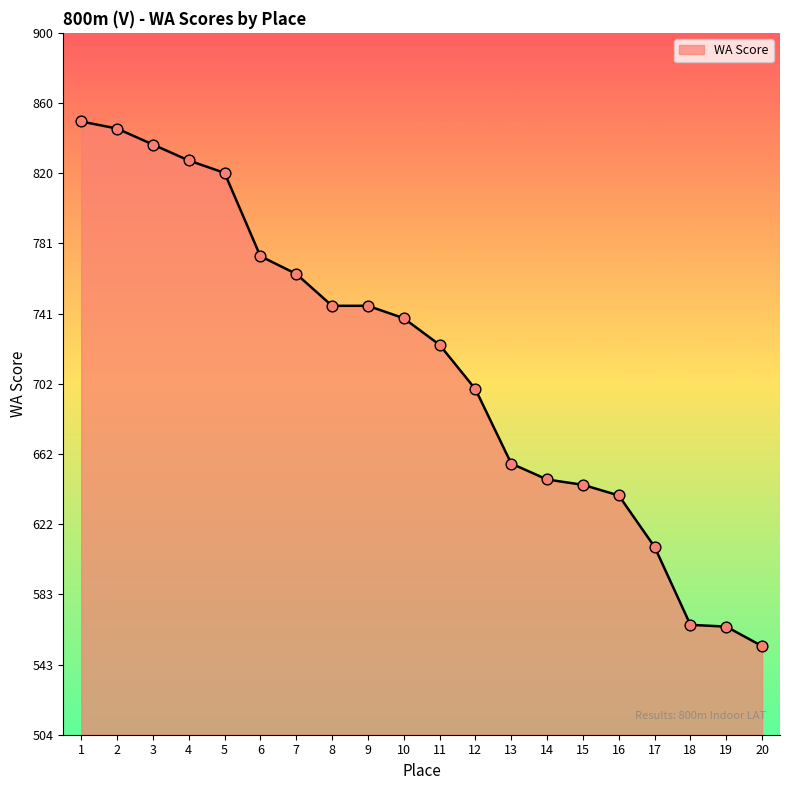

Approximately how many times larger is the value at 5 compared to 19?

1.5